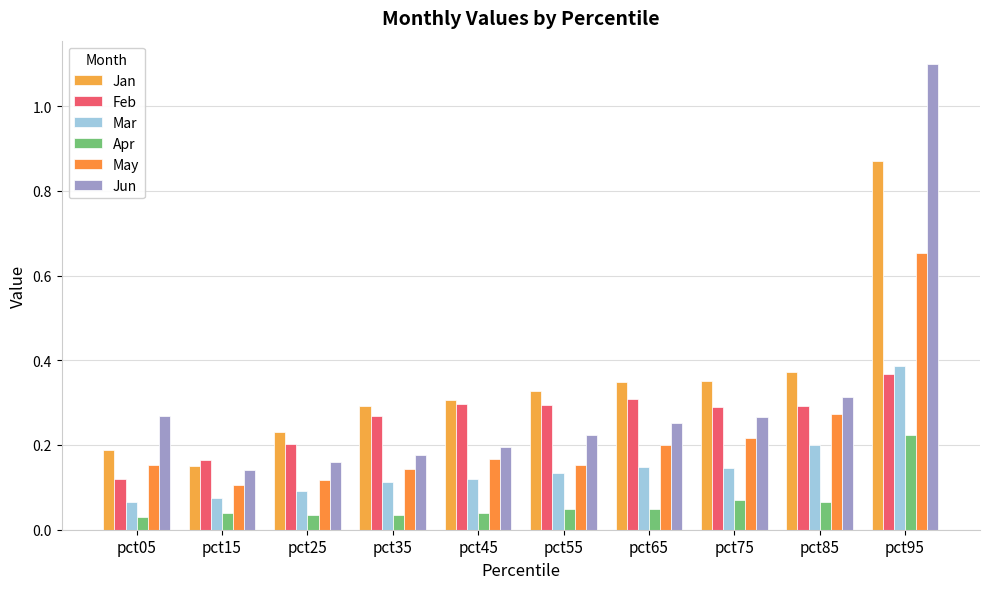

Where is Feb nearest to the value 0?

pct05